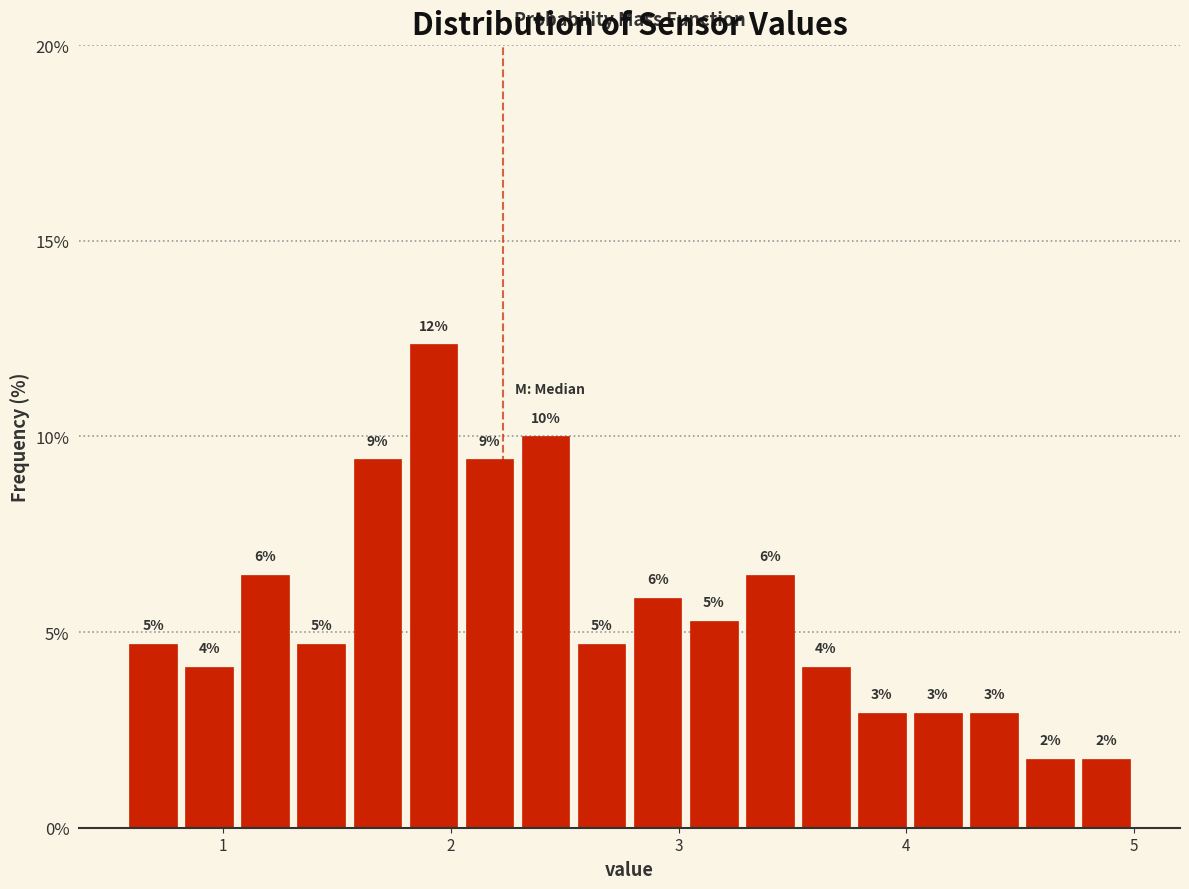

Read against the x-axis, roughly where is the centre of the tallest bar?

1.9